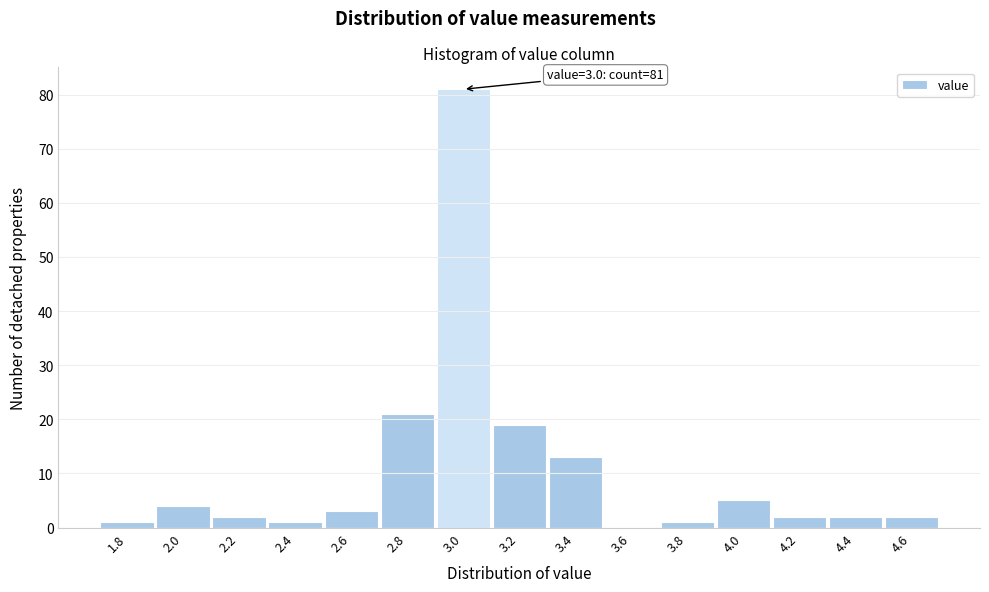

Which range on the x-axis has the tallest bar?

2.9 to 3.1